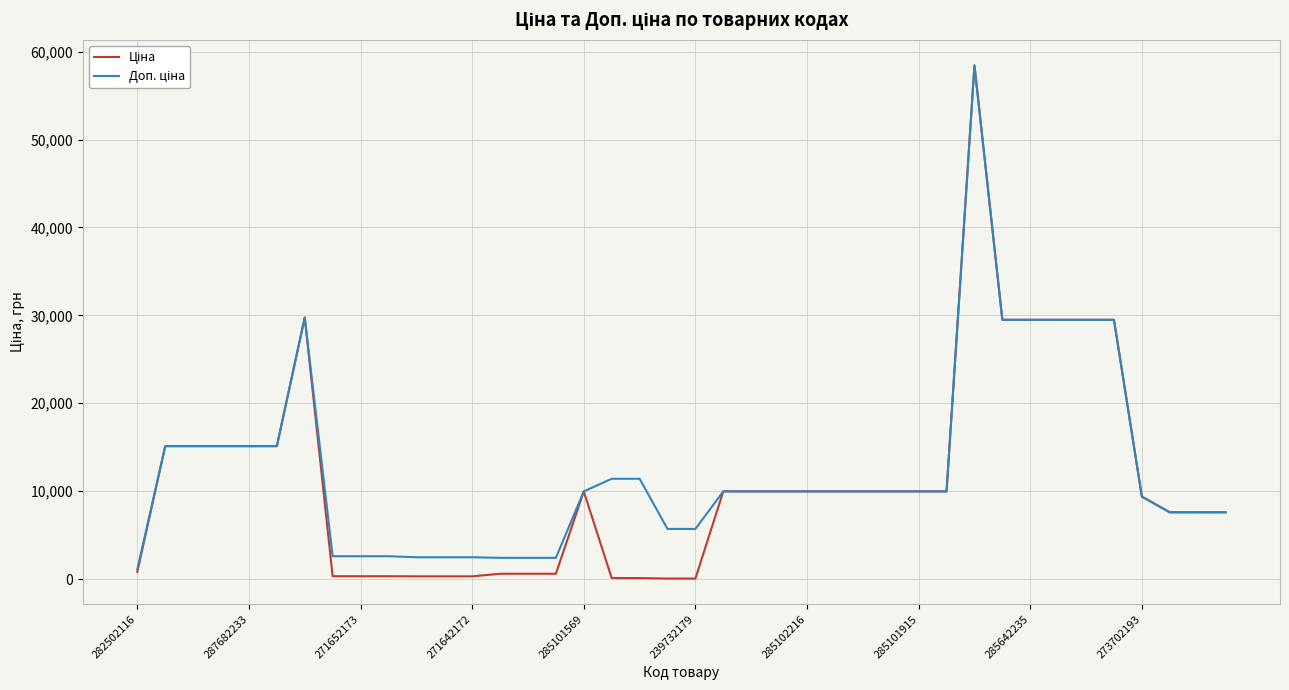

What is the maximum value shown in the chart?

58426.5